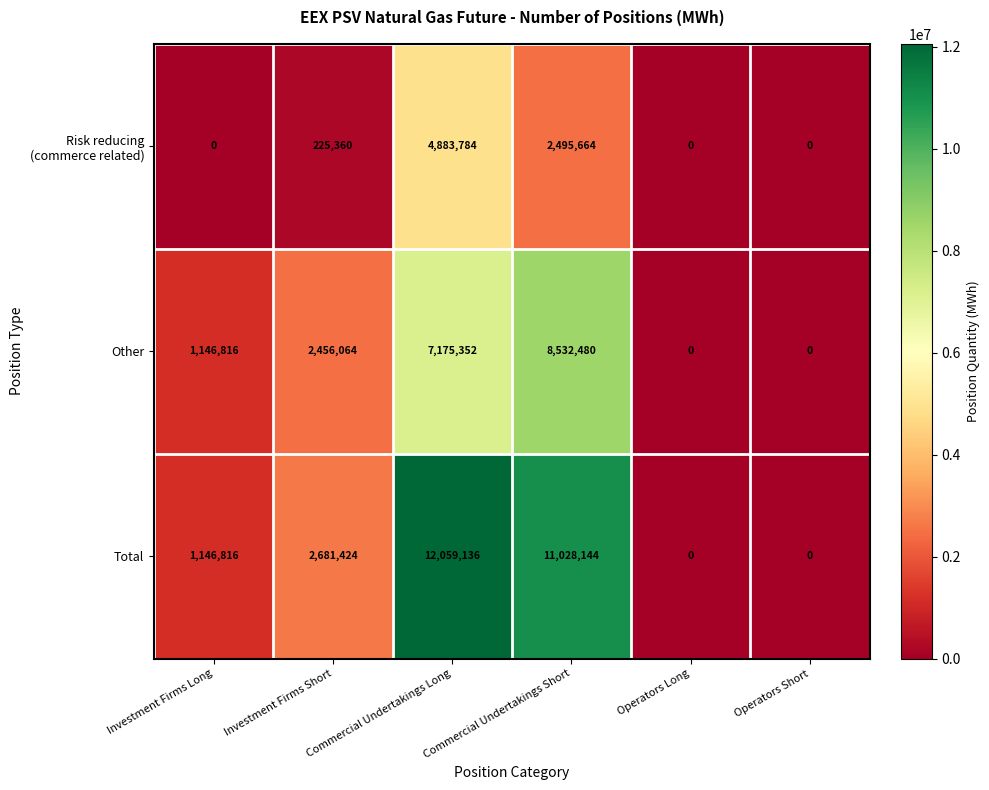

The value of Other at Operators Long is 0. True or false?

True